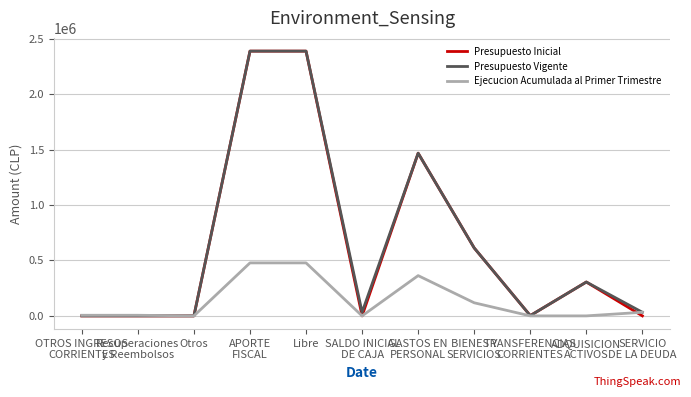

What is the maximum value shown in the chart?

2387009